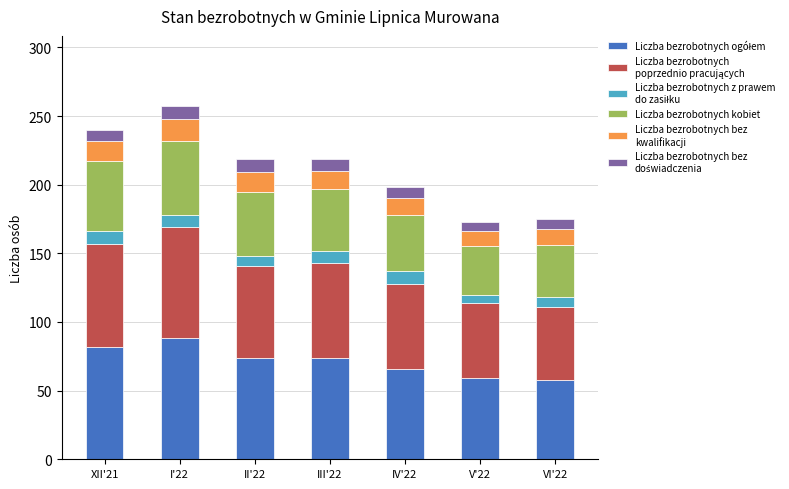

How many series are shown in this chart?

6